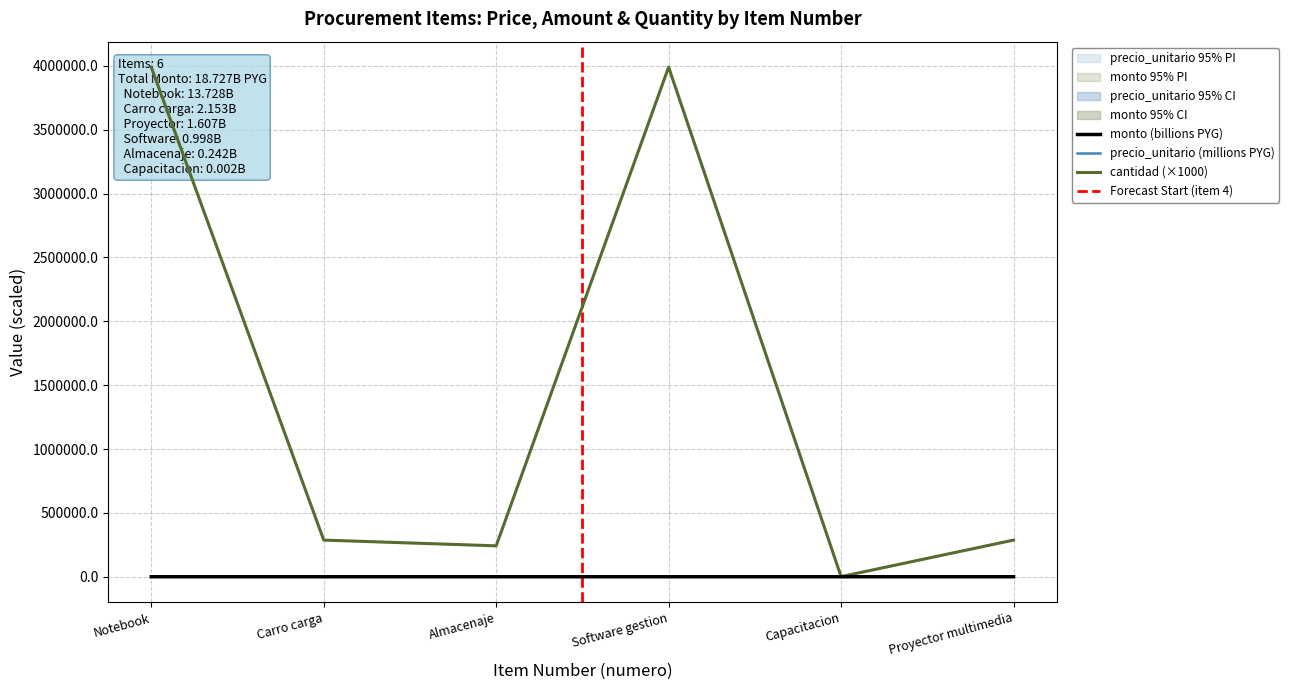

What is the highest value of the monto series?

13.7